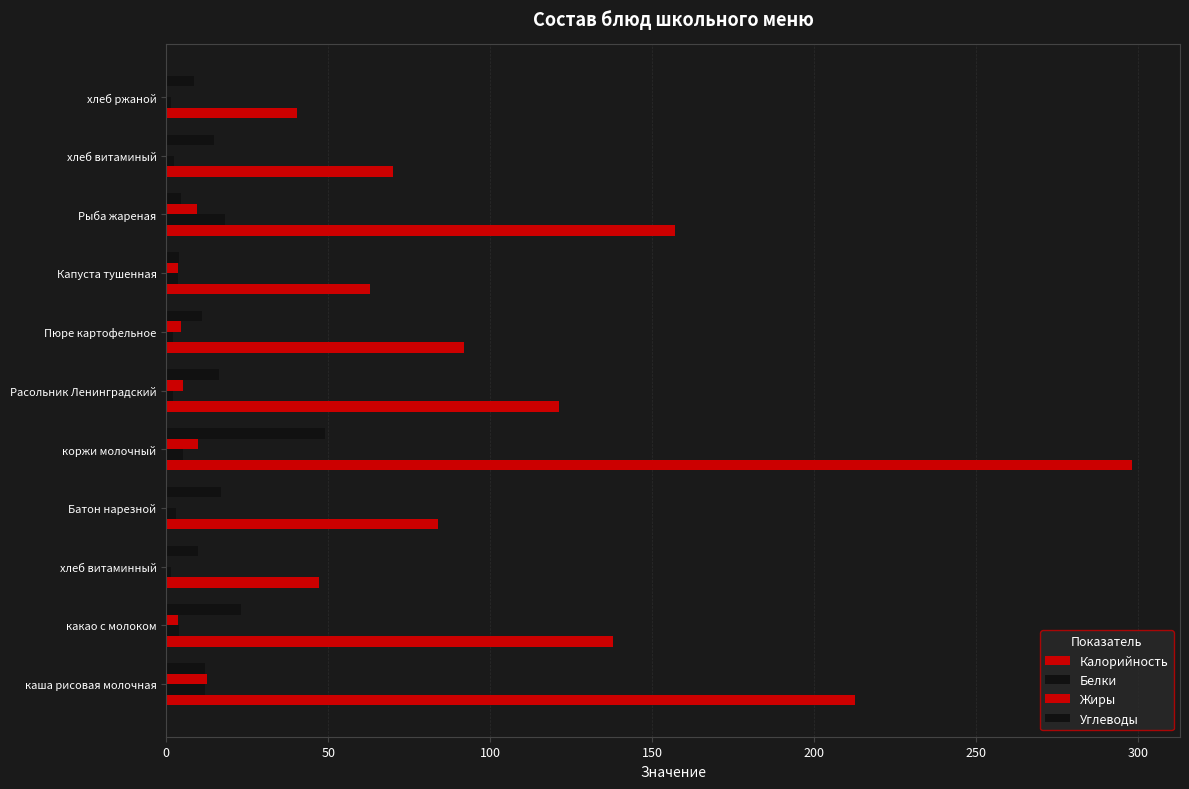

How many series are shown in this chart?

4